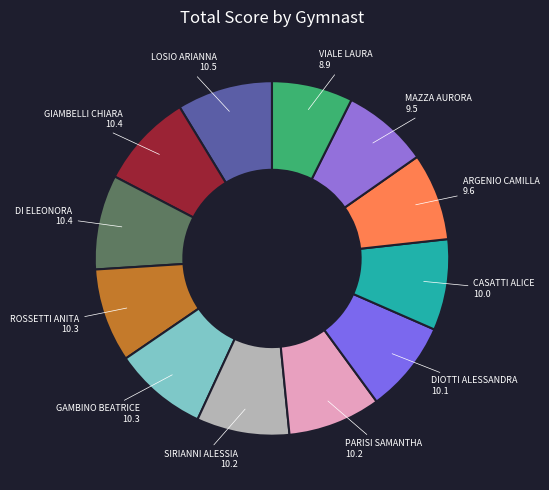

To the nearest percent, what is the difference between the largest and smallest slice percentages?

1%